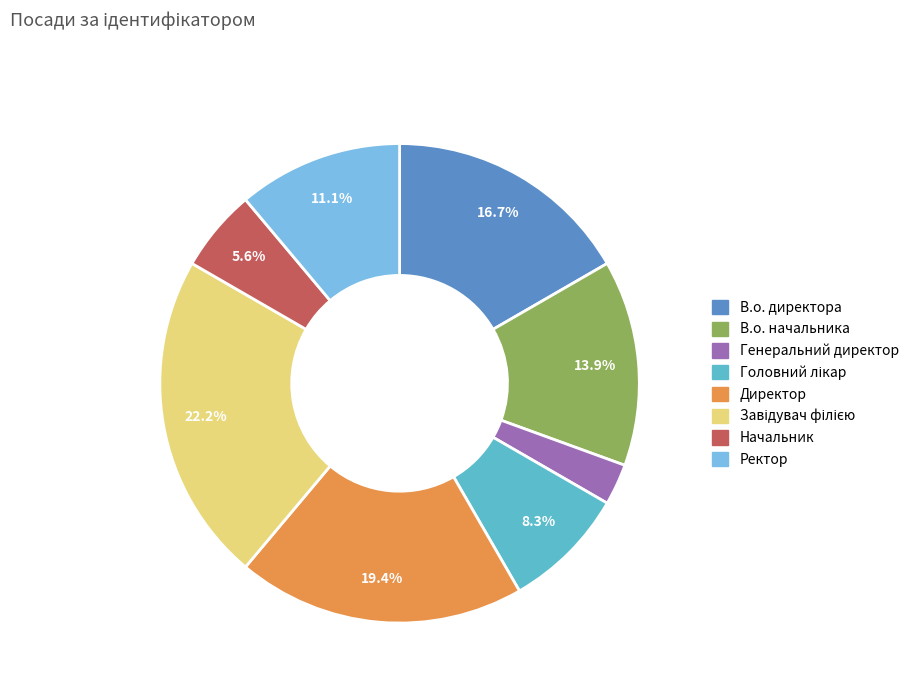

Does any single category account for the majority?

No